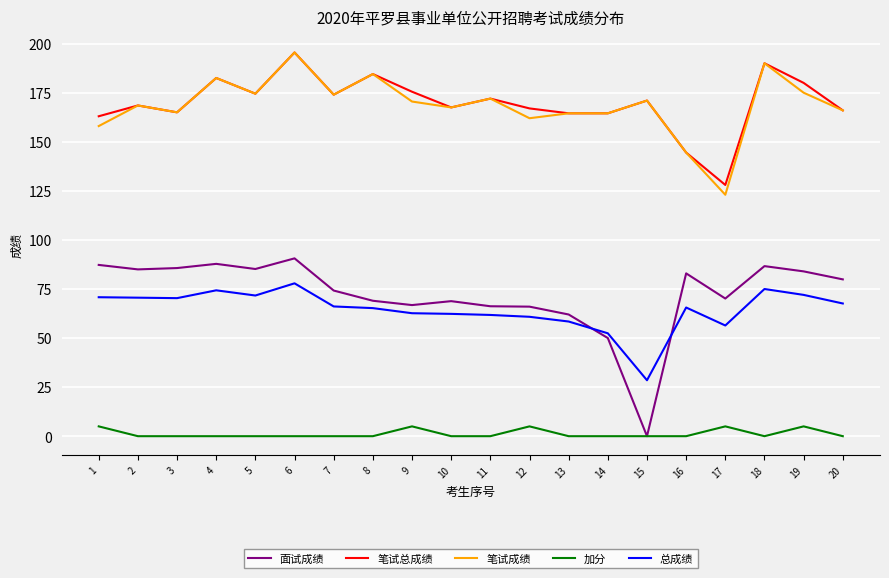

Which series has the widest spread of values?

面试成绩